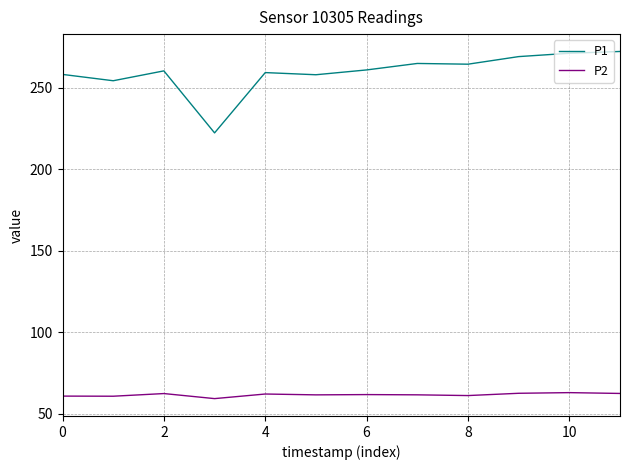

True or false: P2 and P1 cross at least once.

False